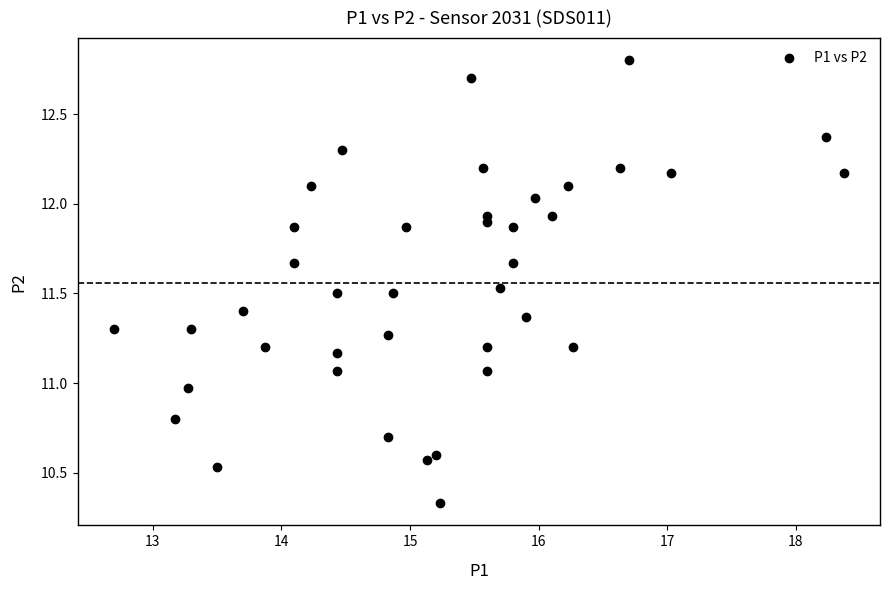

What is the range of Y values (max minus min)?

2.5